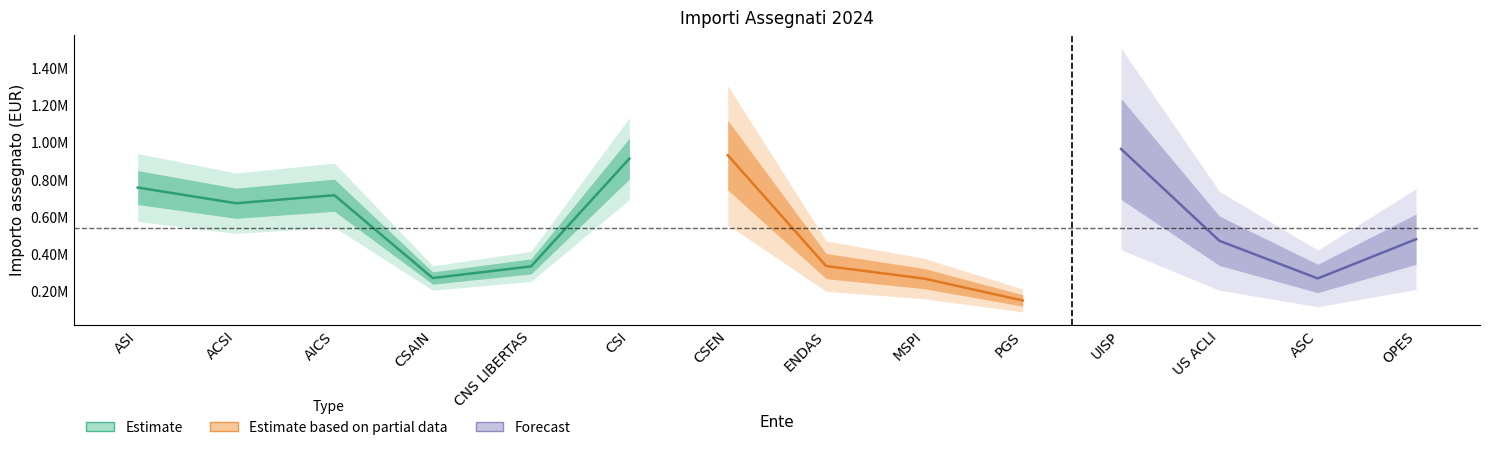

What is the smallest value displayed?

153194.2